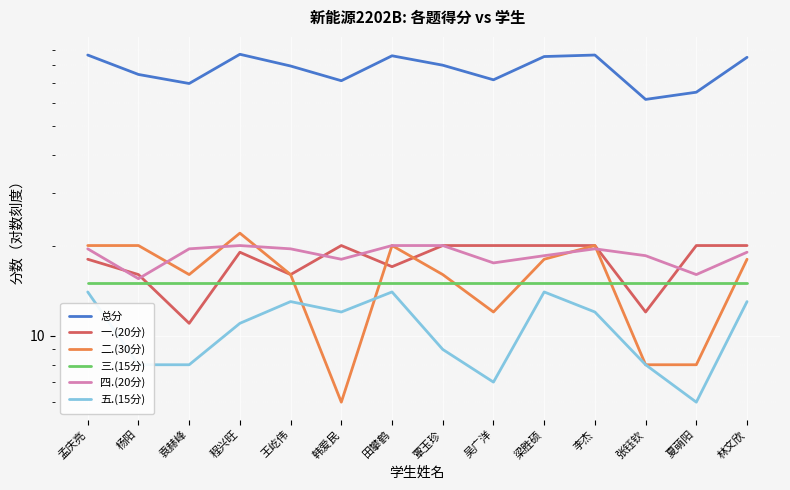

What is the value of the 四.(20分) point at the 8th from the left?

20.0